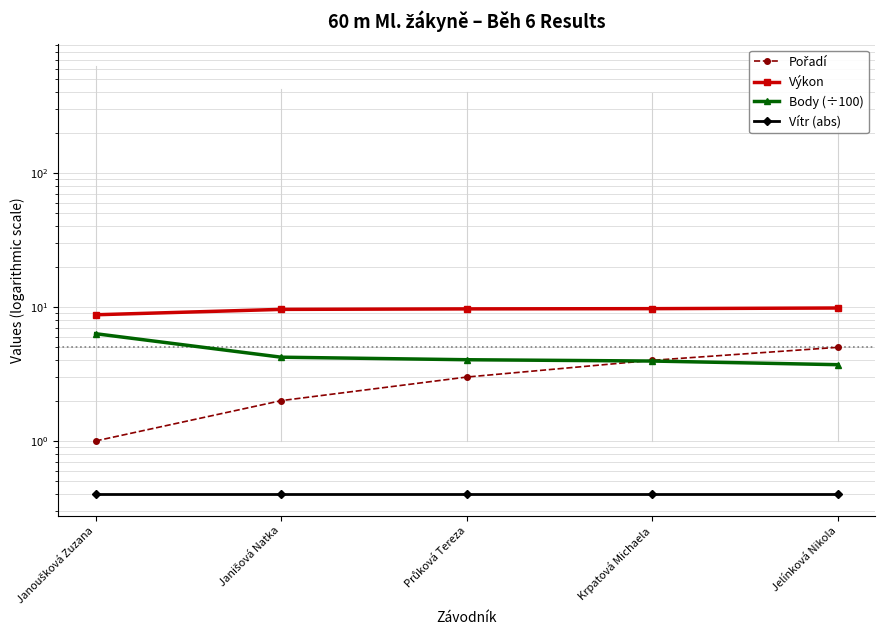

How many distinct data groups are displayed?

4